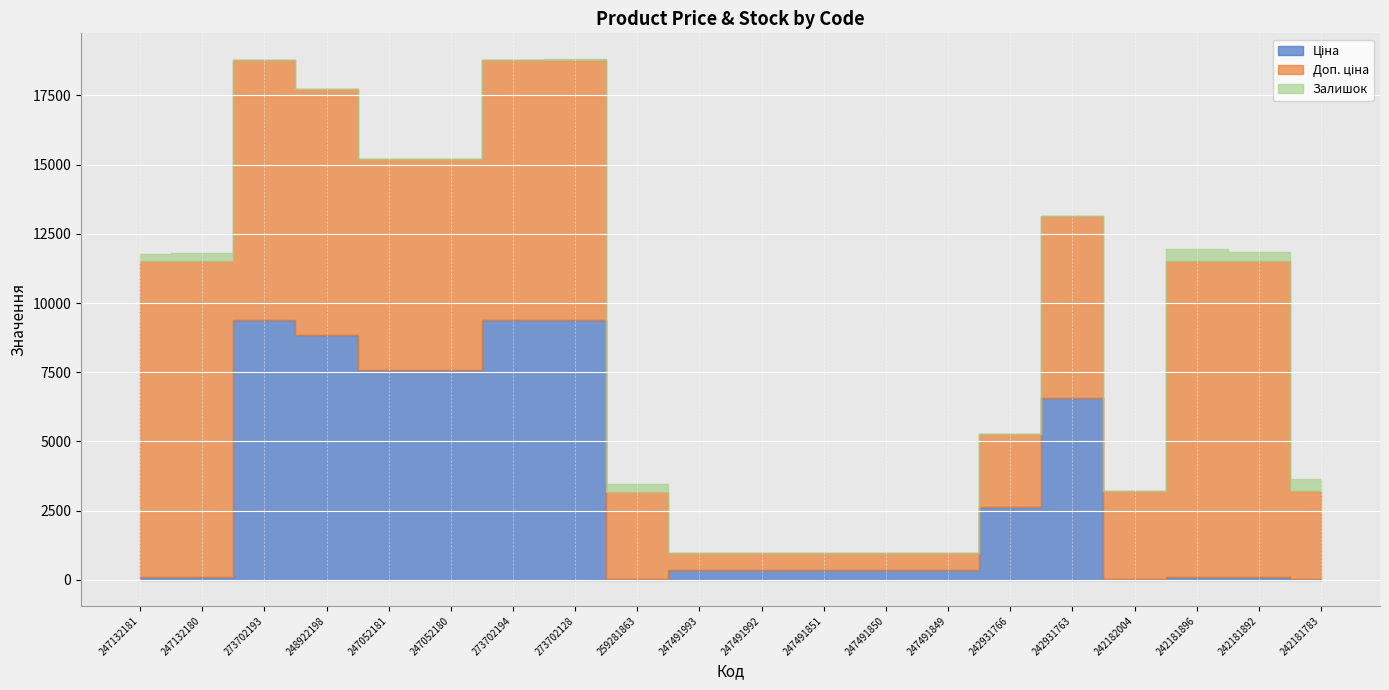

What is the label of the 16th point from the left?

242931763